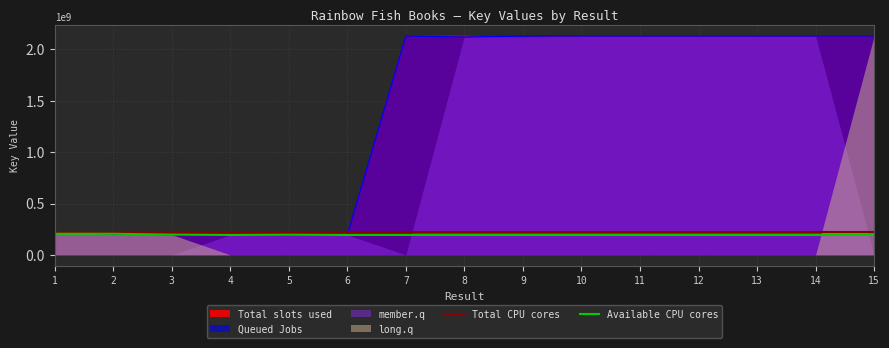

The value of Total slots used at 12 is 2130398592. True or false?

True